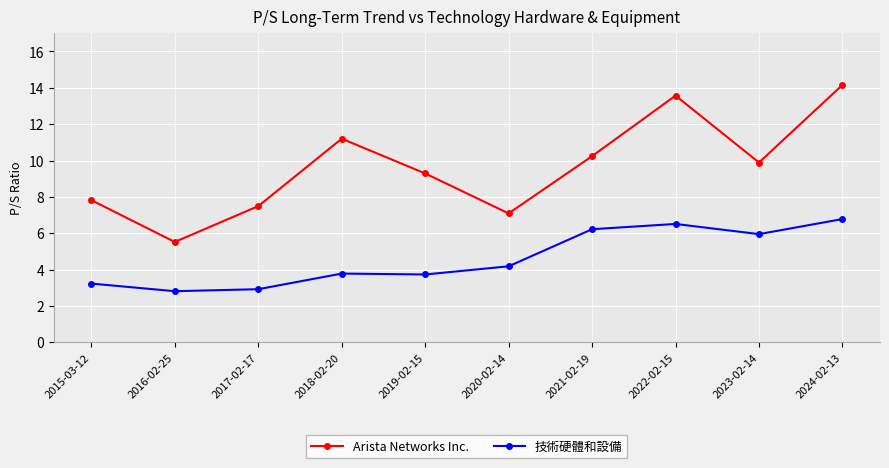

True or false: Arista Networks Inc. and 技術硬體和設備 cross at least once.

False